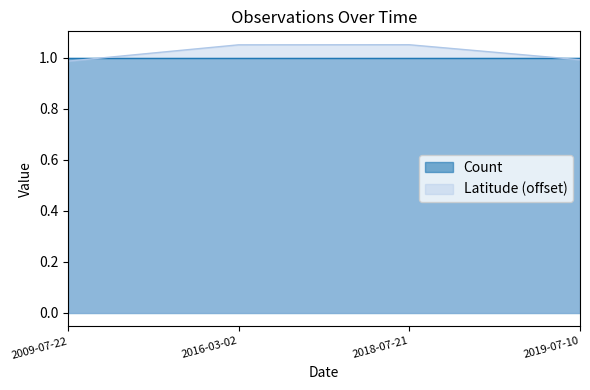

Rank the categories by value from highest to lowest.

2018-07-21, 2016-03-02, 2019-07-10, 2009-07-22